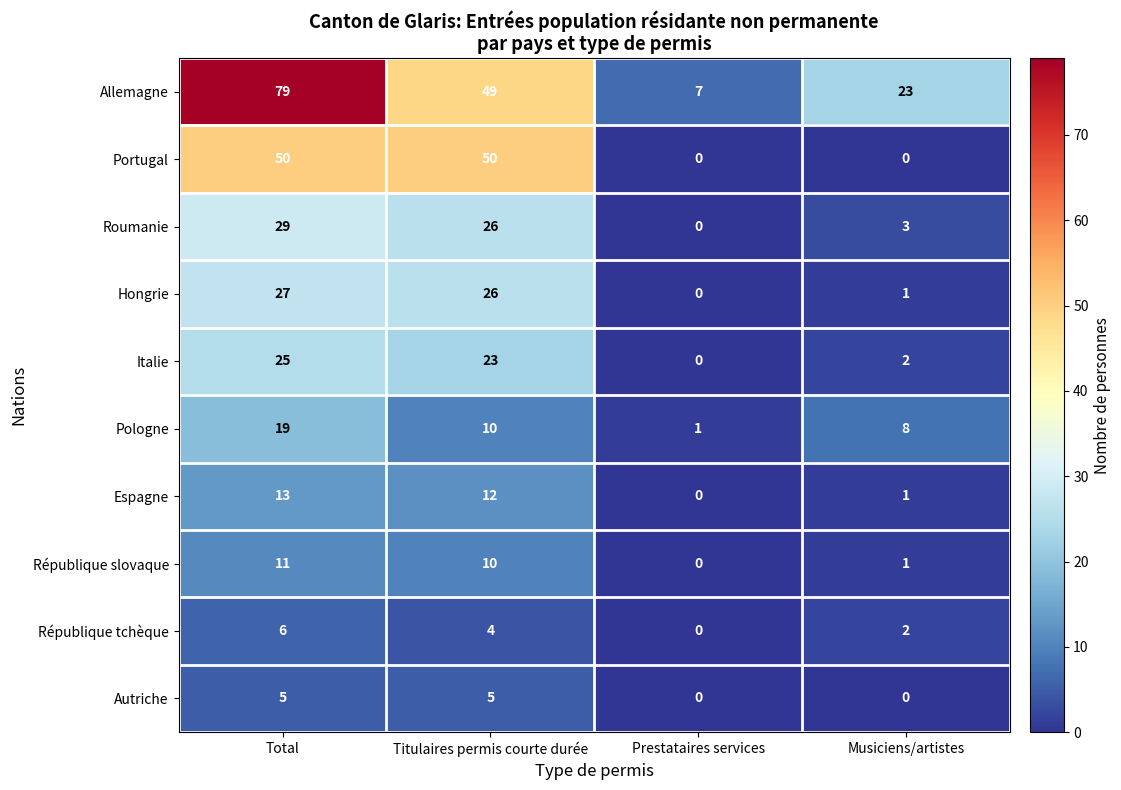

List the series in order of their peak value, highest first.

Allemagne, Portugal, Roumanie, Hongrie, Italie, Pologne, Espagne, République slovaque, République tchèque, Autriche